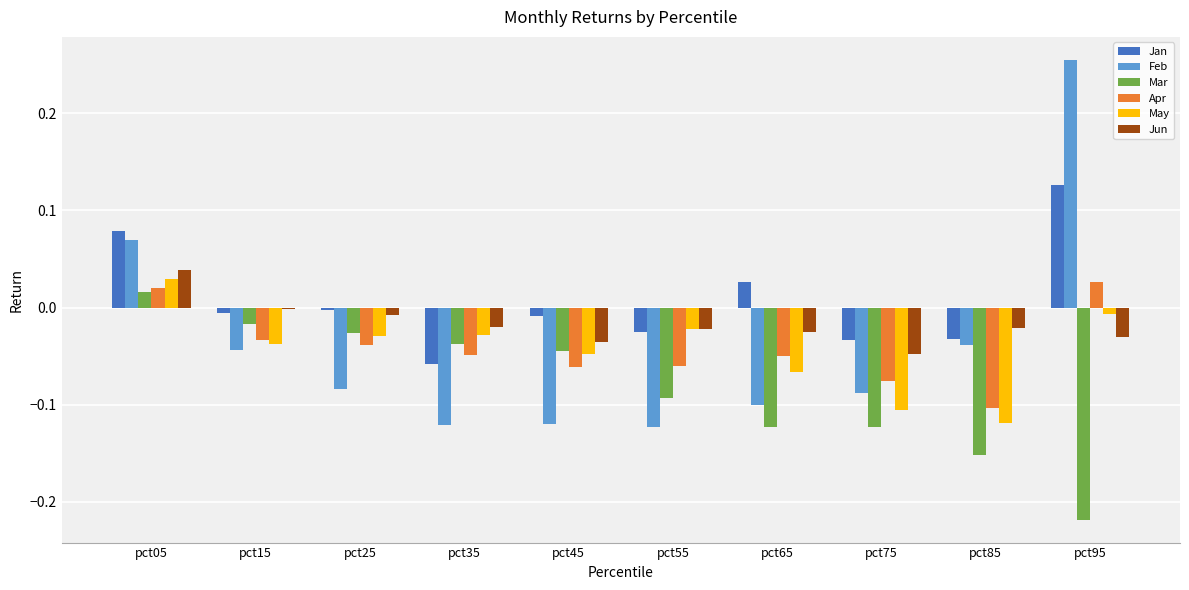

Which series has the largest total across all categories?

Jan